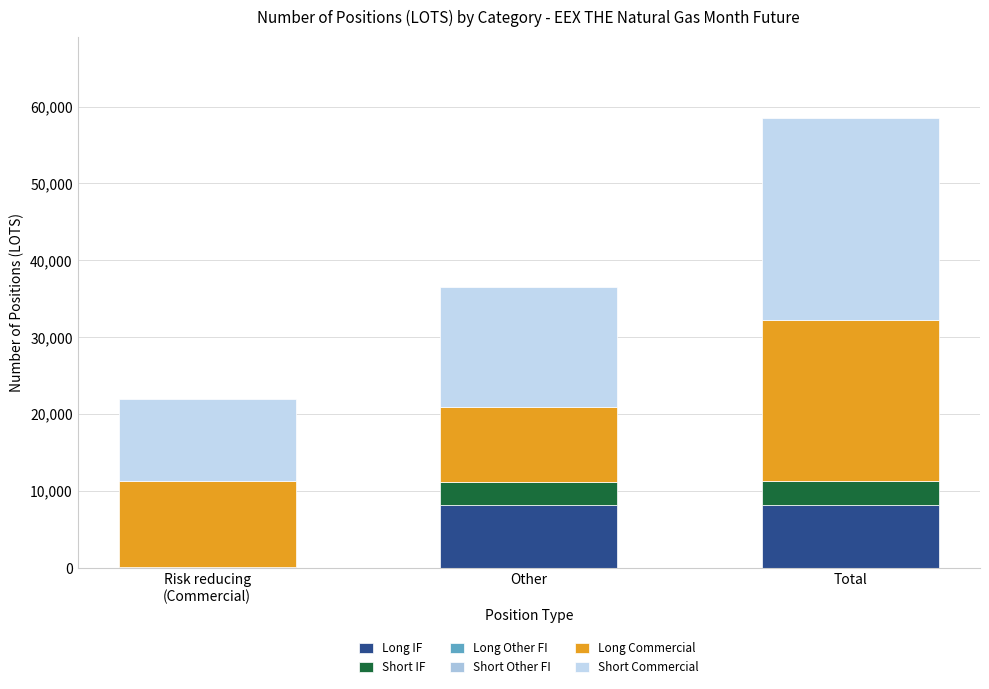

Count the number of data series in this chart.

4